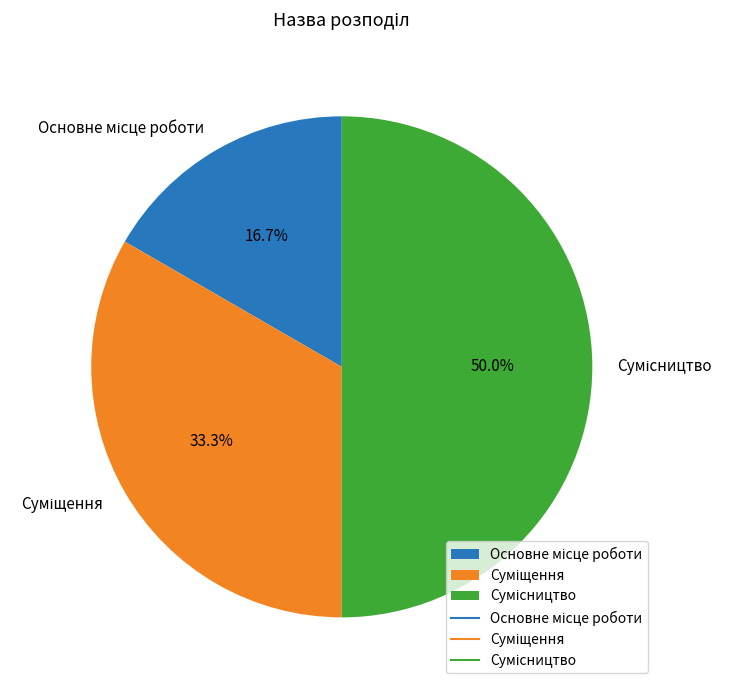

Count the number of slices in the pie.

3